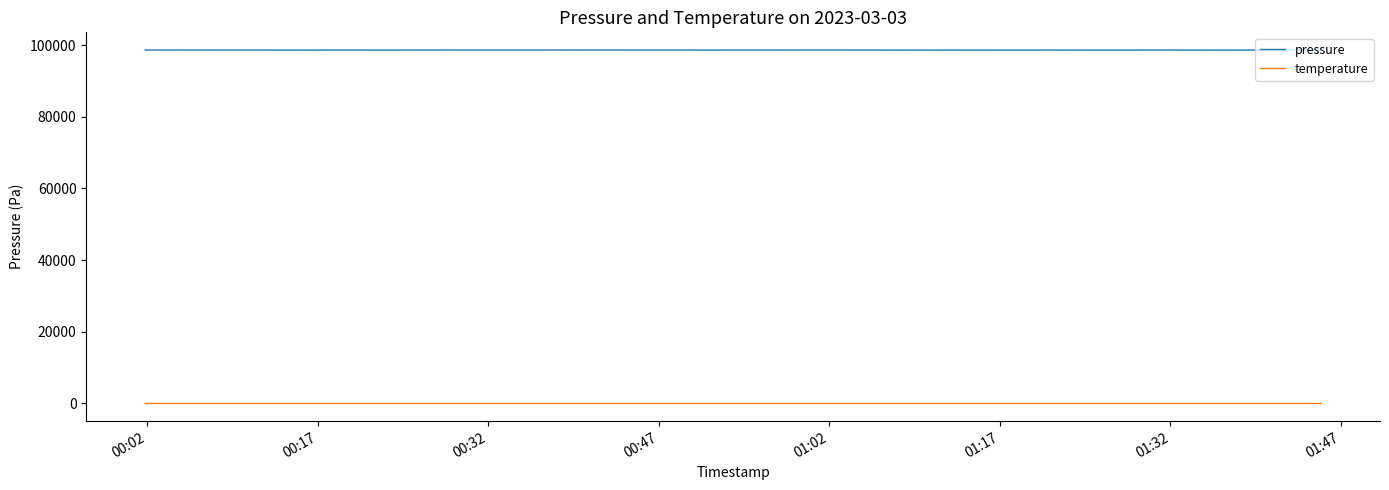

List the series in order of their overall mean, highest first.

pressure, temperature